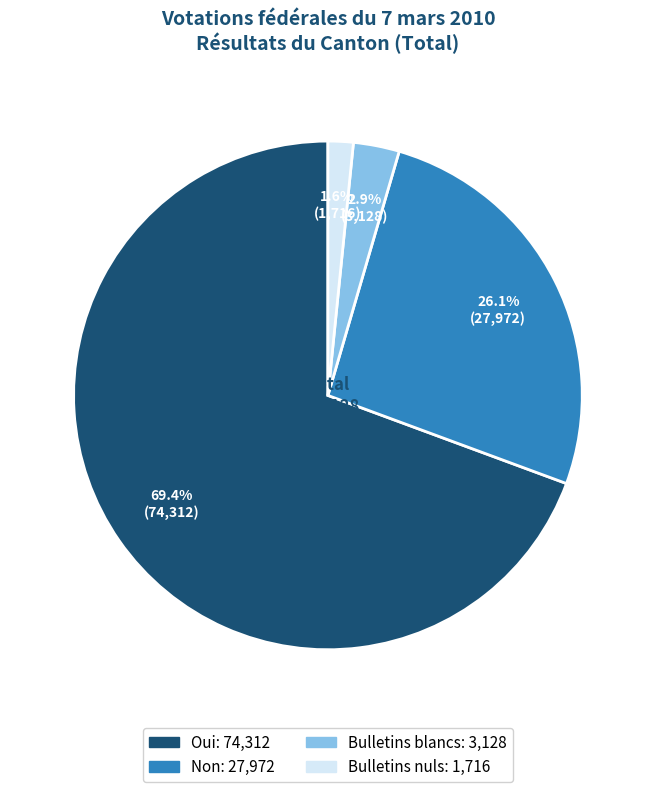

Is there any slice that represents more than half of the pie?

Yes